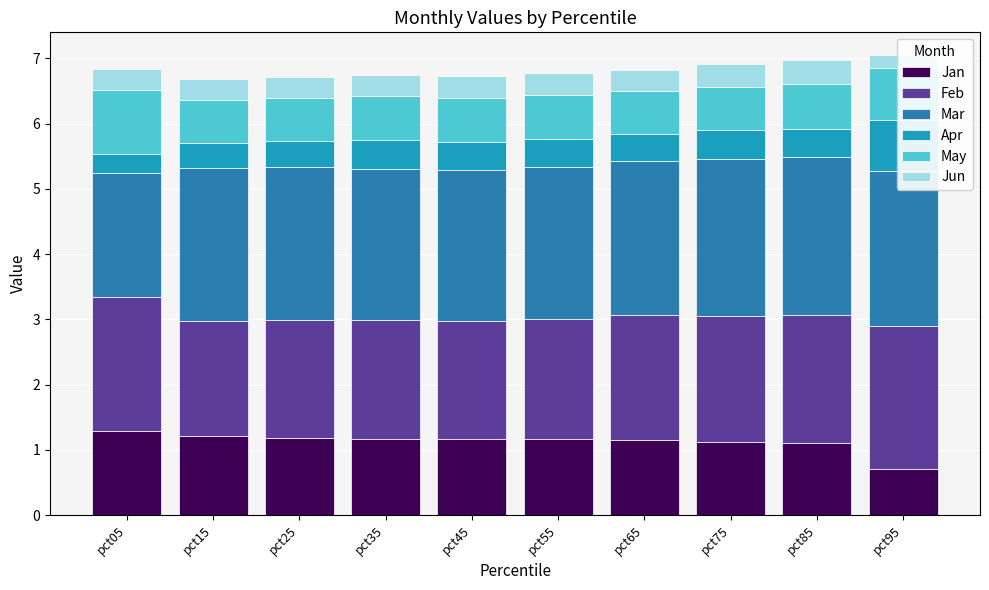

The Mar series shows 2.4 at pct85. True or false?

True